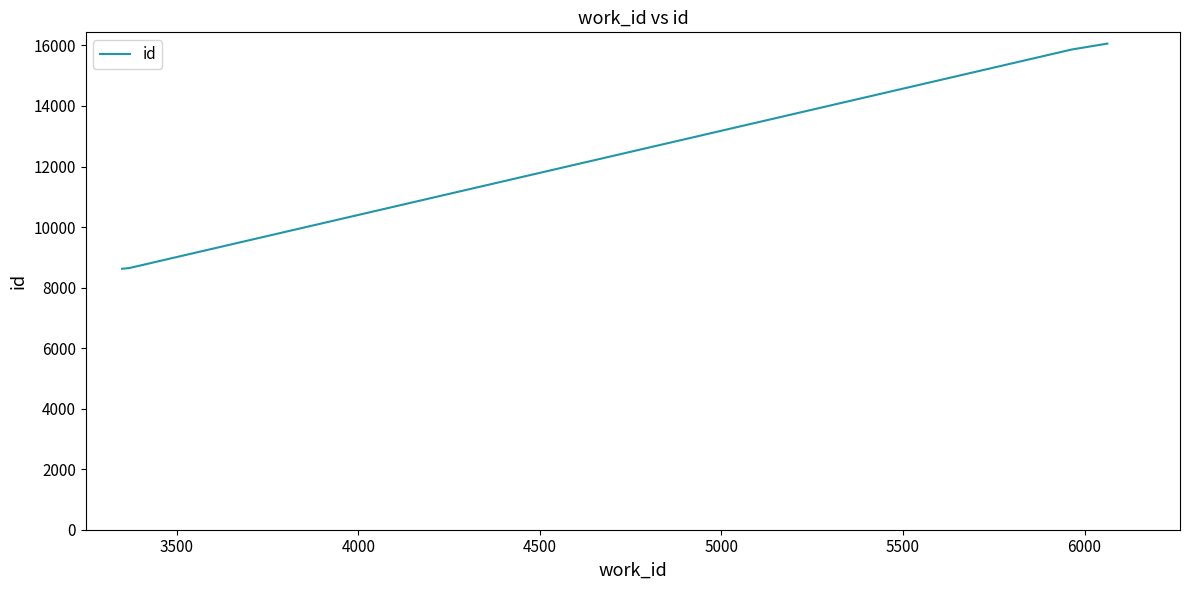

True or false: the data has more than 1 interior local peaks.

False